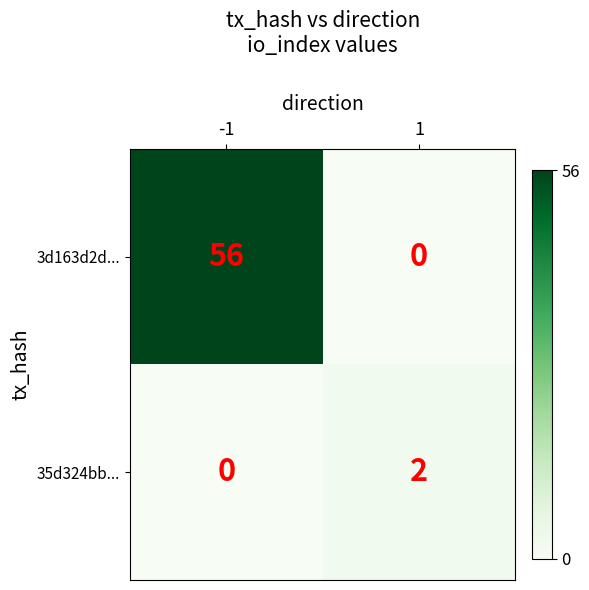

Which series has the largest total across all categories?

3d163d2d...